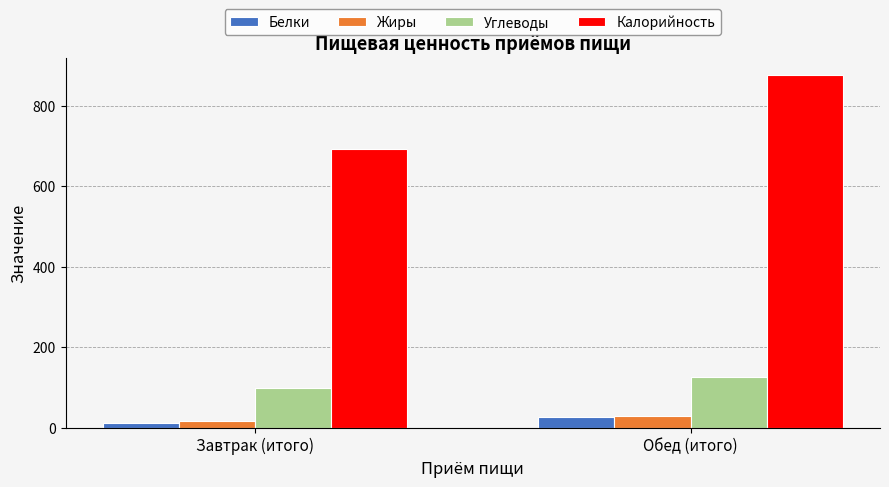

The Белки series shows 26.1 at Обед (итого). True or false?

True